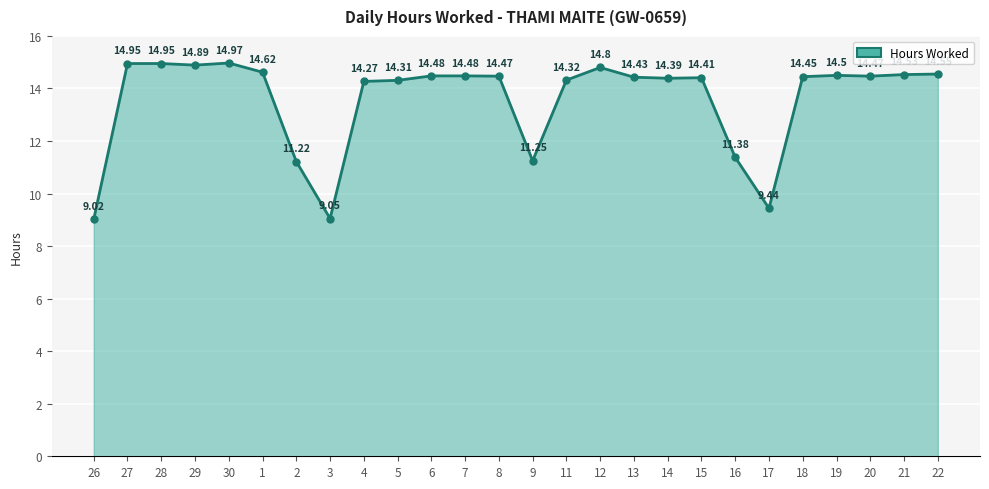

What is the sum of all values?

352.6